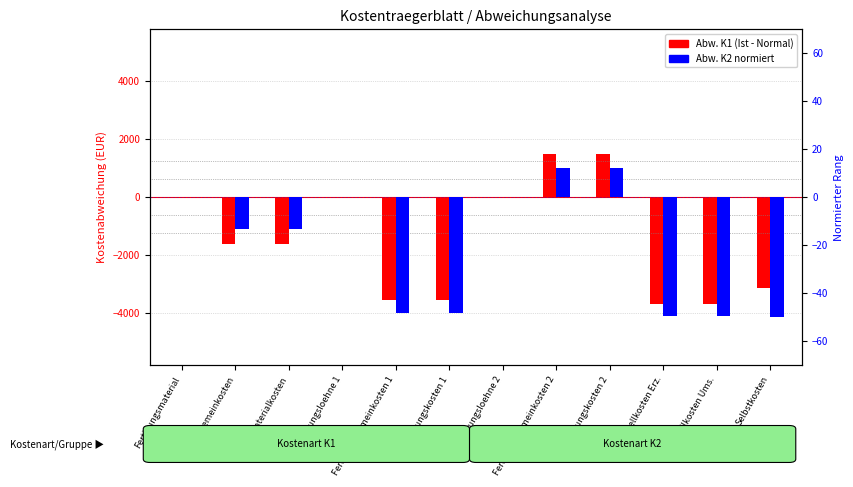

Reading left to right, what are all the values shown in this chart?

Abw. K1 (Ist-Normal): 0.0	-1636.5	-1636.5	0.0	-3556.5	-3556.5	0.0	1500.0	1500.0	-3693.0	-3693.0	-3143.8
Abw. K2 normiert: 0.0	-13.2	-13.2	0.0	-48.3	-48.3	0.0	12.1	12.1	-49.4	-49.4	-50.0